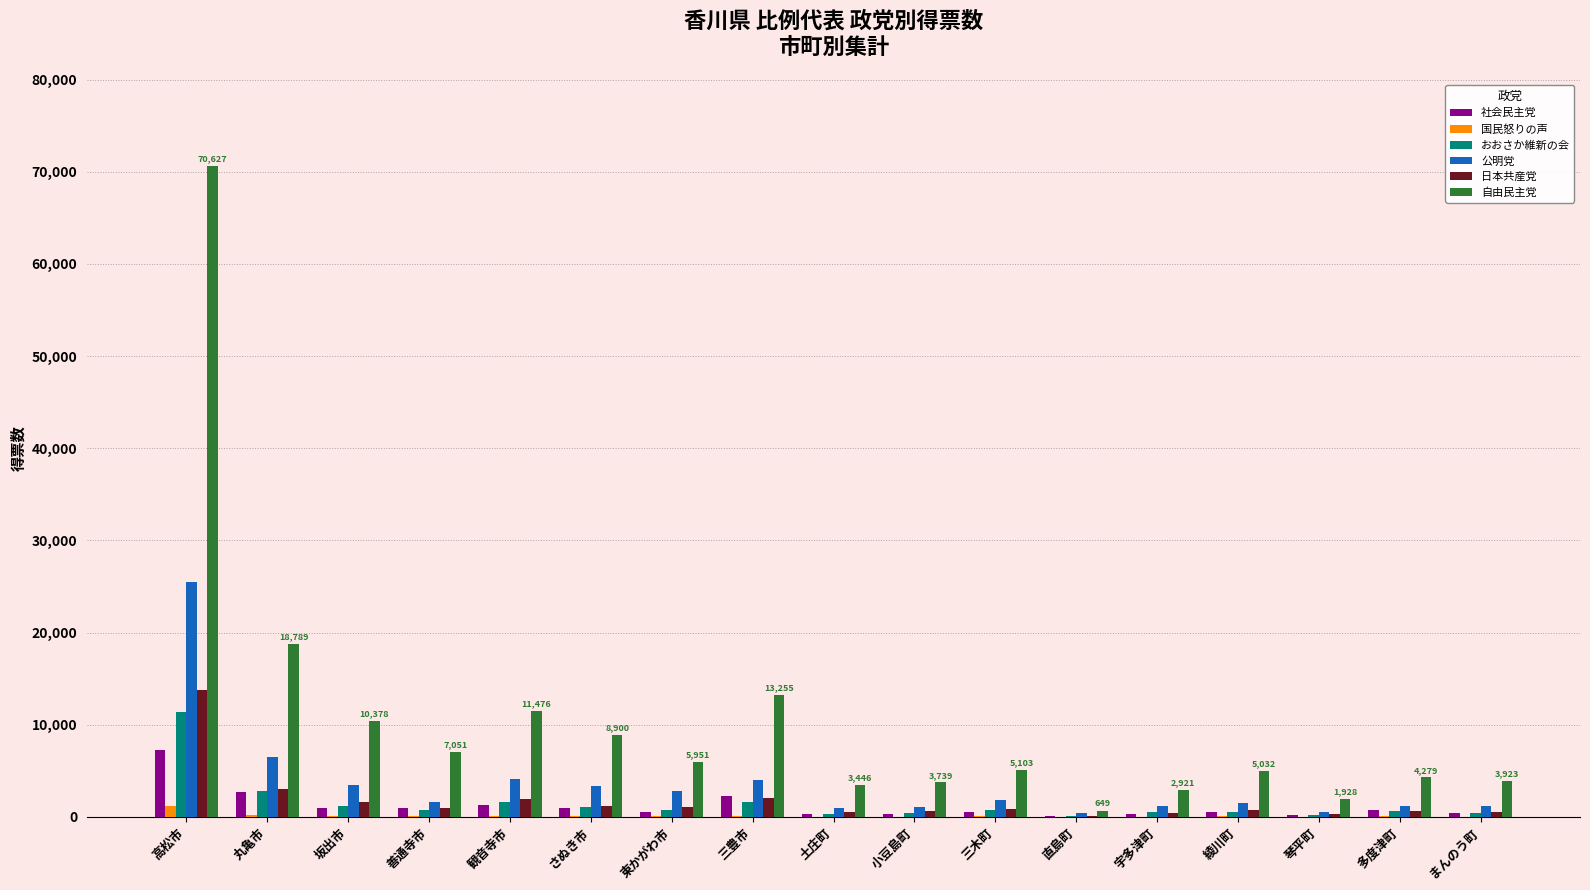

Is the value of 公明党 at 坂出市 greater than the value of 国民怒りの声 at まんのう町?

Yes